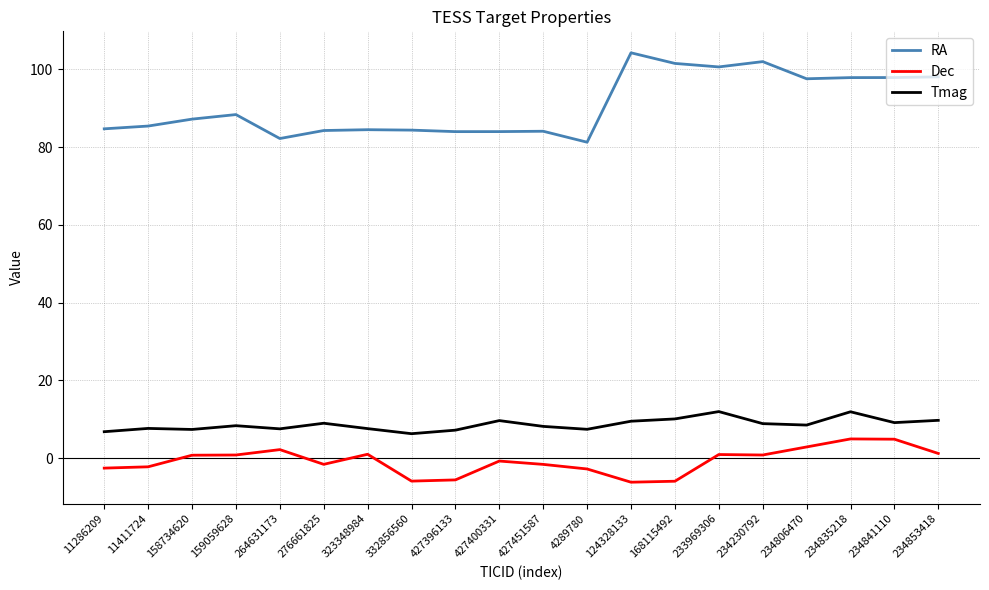

How many categories are shown in the chart?

20